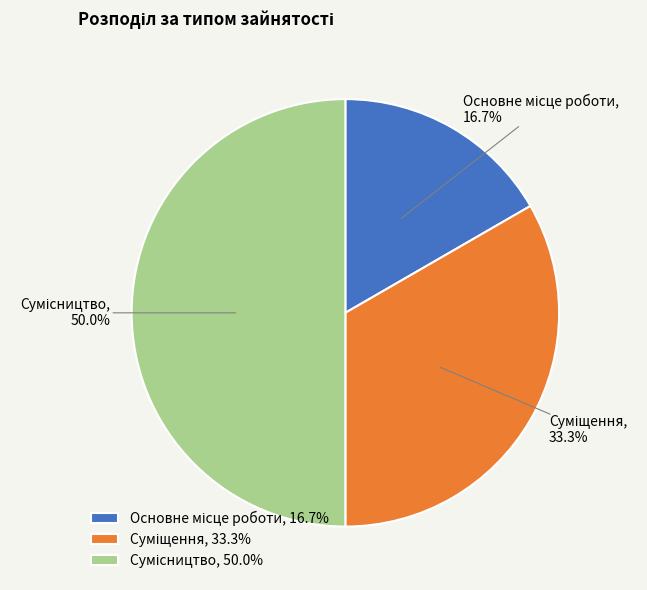

How many slices are in this pie chart?

3